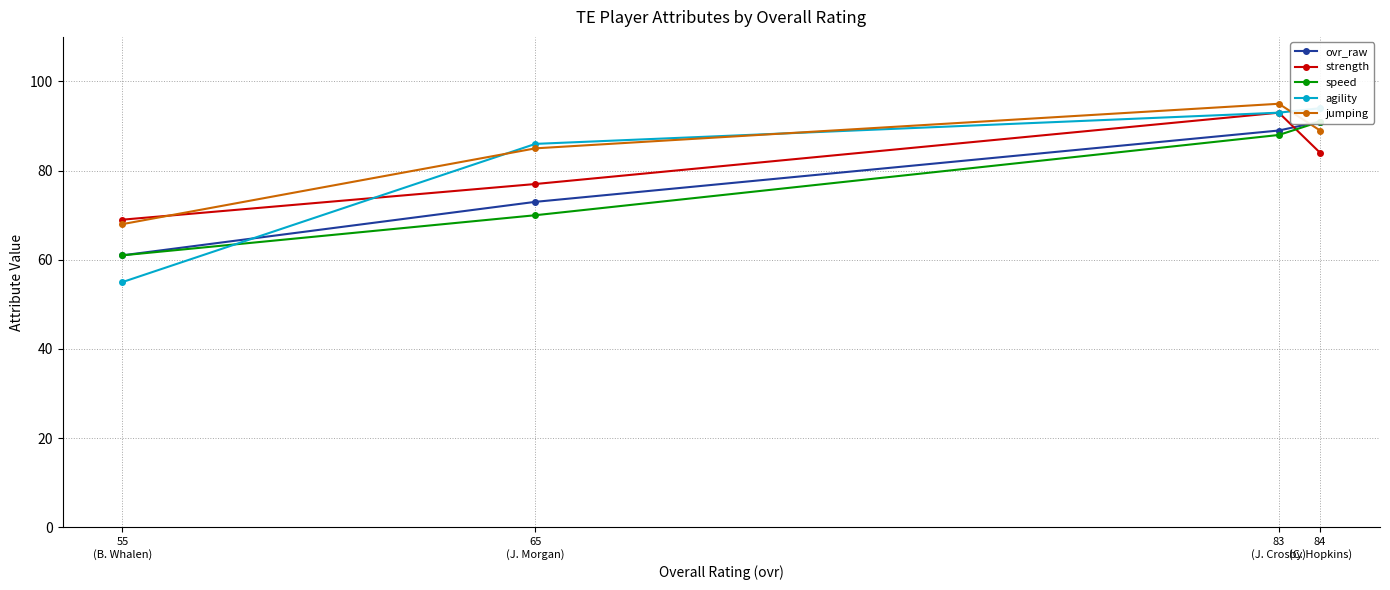

The strength series shows 135 at 84
(C. Hopkins). True or false?

False